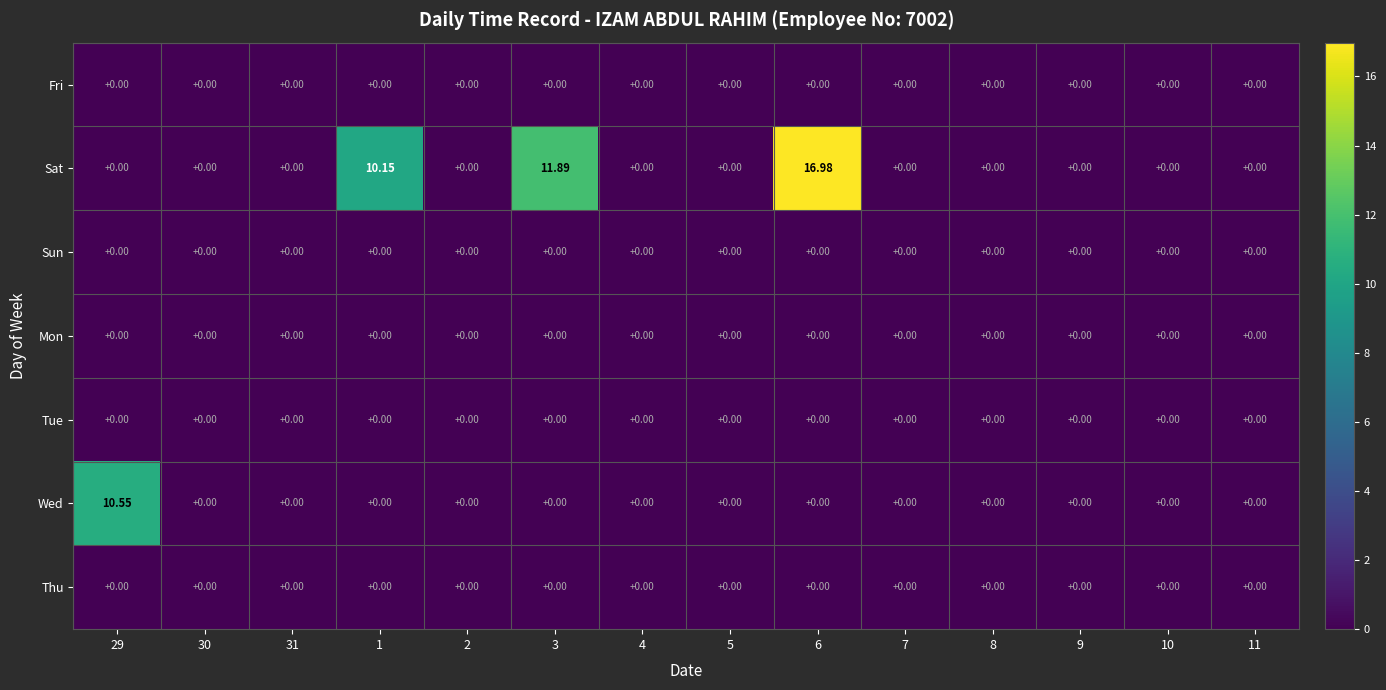

At which category is the sum across all series the highest?

6